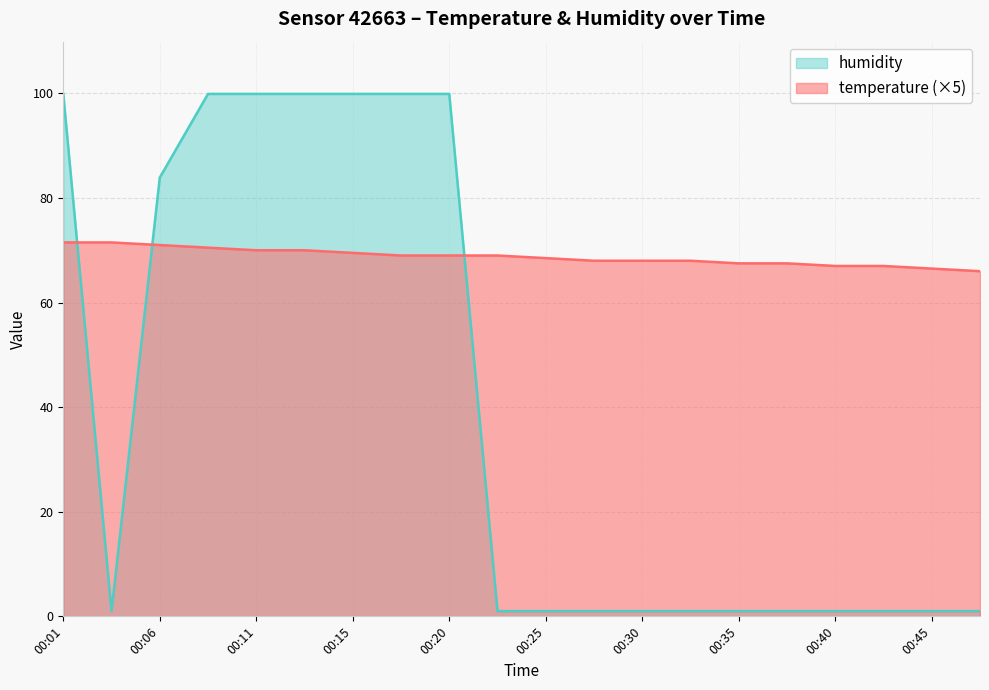

What is the difference between the maximum and minimum values in the temperature series?

5.5